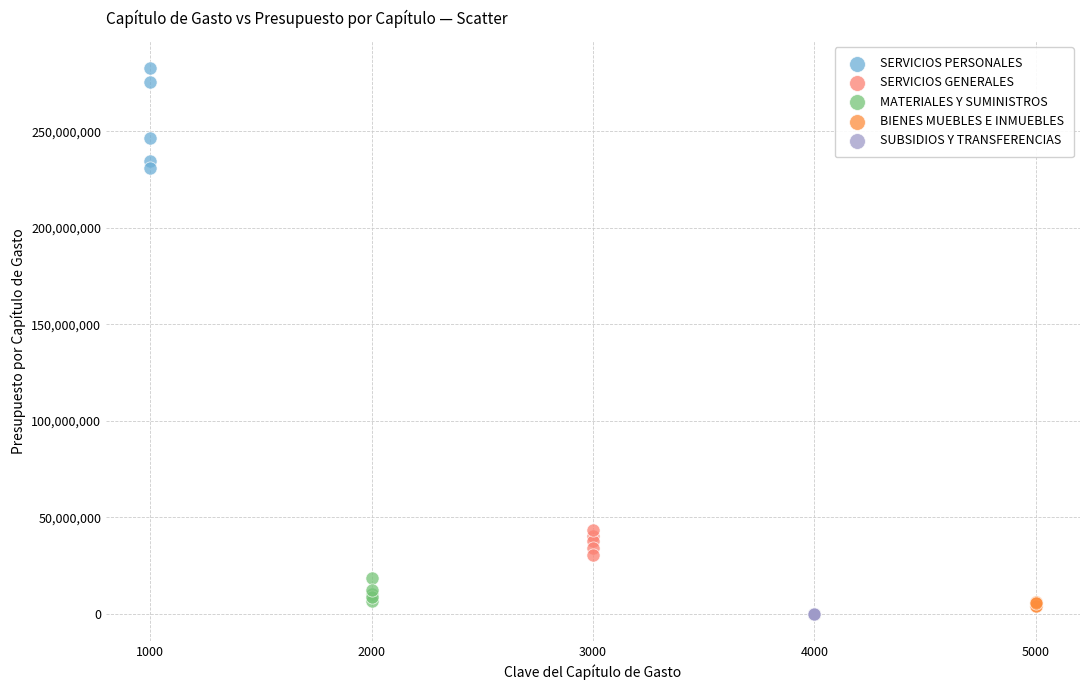

Which series contains the highest Y value?

SERVICIOS PERSONALES